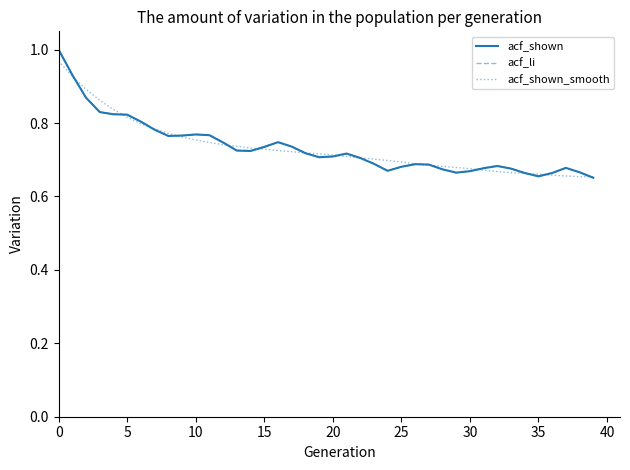

How many acf_shown values are between 0 and 1?

40